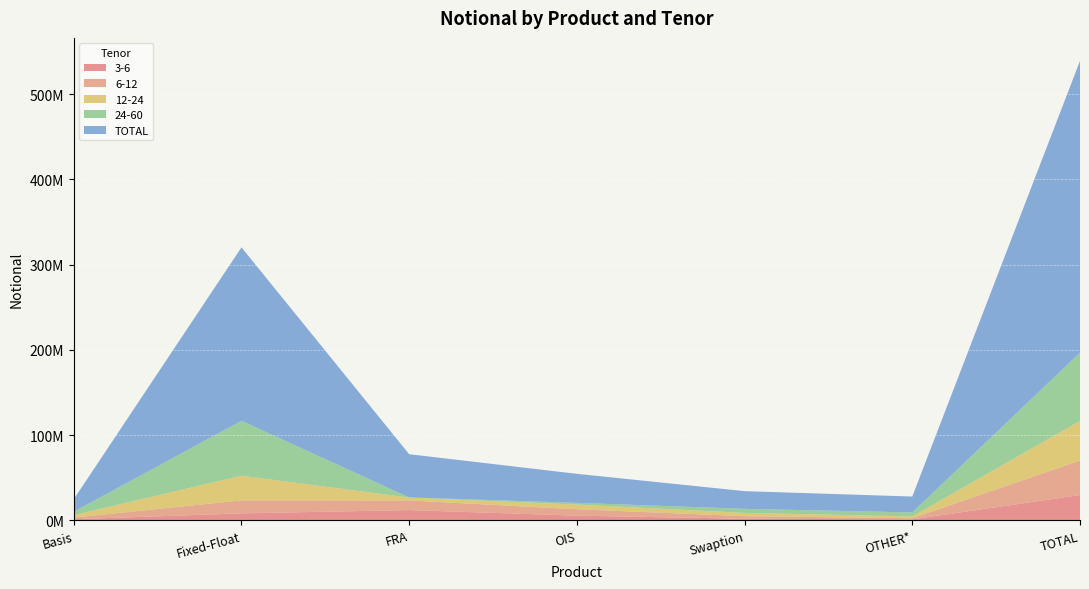

Reading right to left, extract all data points from this chart.

3-6: TOTAL=29591472	OTHER*=1077181	Swaption=1800662	OIS=5417585	FRA=11985888	Fixed-Float=8116266	Basis=1193890
6-12: TOTAL=40466697	OTHER*=1343115	Swaption=3016454	OIS=7556384	FRA=11287751	Fixed-Float=15272153	Basis=1990840
12-24: TOTAL=46436147	OTHER*=2058264	Swaption=3825153	OIS=5466702	FRA=3303251	Fixed-Float=28890313	Basis=2892464
24-60: TOTAL=80134247	OTHER*=4740234	Swaption=4766218	OIS=2046421	FRA=246900	Fixed-Float=64397475	Basis=3936999
TOTAL: TOTAL=342354081	OTHER*=18636889	Swaption=20770945	OIS=34014076	FRA=50681267	Fixed-Float=203518694	Basis=14732210